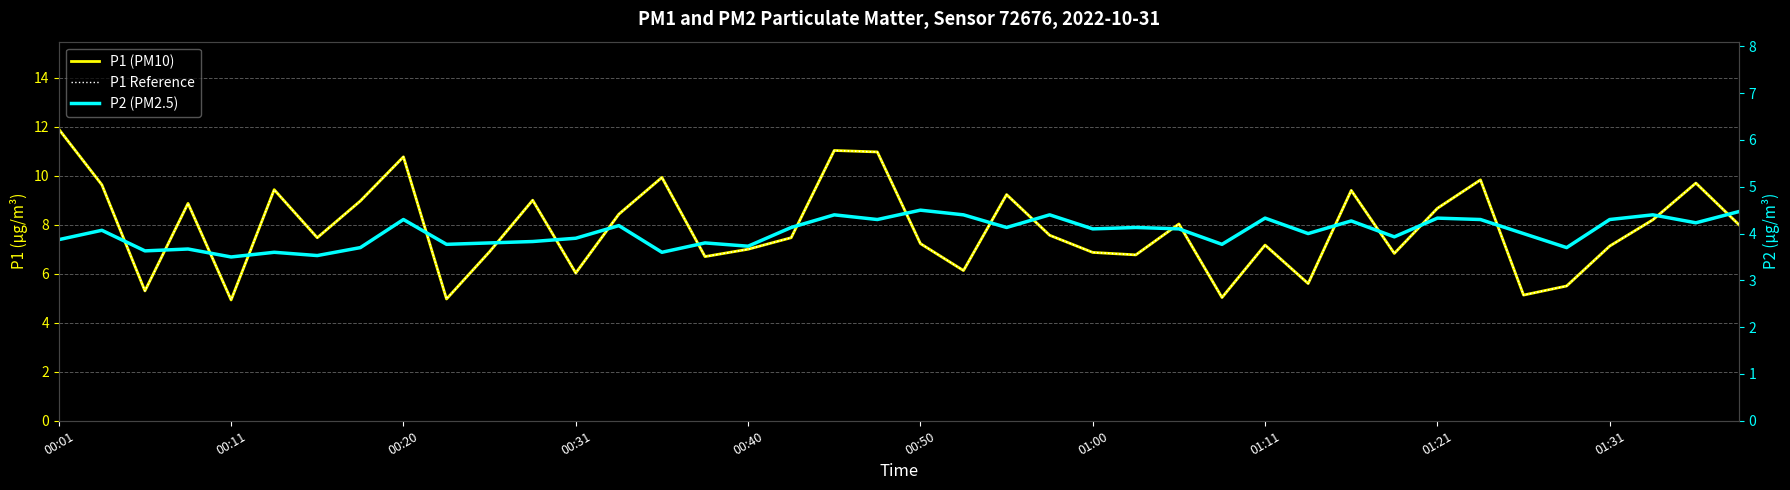

How many series are shown in this chart?

3